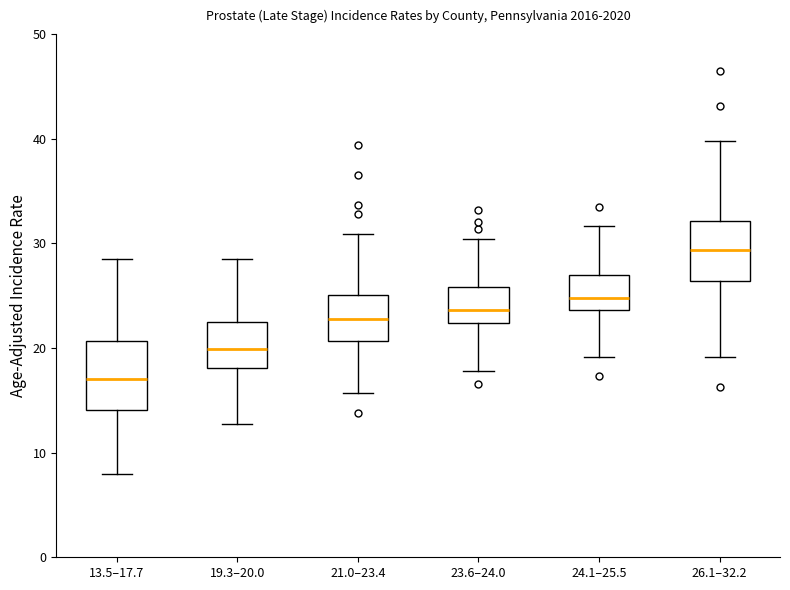

Reading left to right, read every box against the y-axis: the position of its median line, the range the box covers, and the ends of its whiskers. The values are not printed on the chart, so give them approximately, as read against the axis.

13.5–17.7: median 17, box 14 to 21, whiskers 8 to 29
19.3–20.0: median 20, box 18 to 23, whiskers 13 to 29
21.0–23.4: median 23, box 21 to 25, whiskers 16 to 31
23.6–24.0: median 24, box 22 to 26, whiskers 18 to 30
24.1–25.5: median 25, box 24 to 27, whiskers 19 to 32
26.1–32.2: median 29, box 26 to 32, whiskers 19 to 40